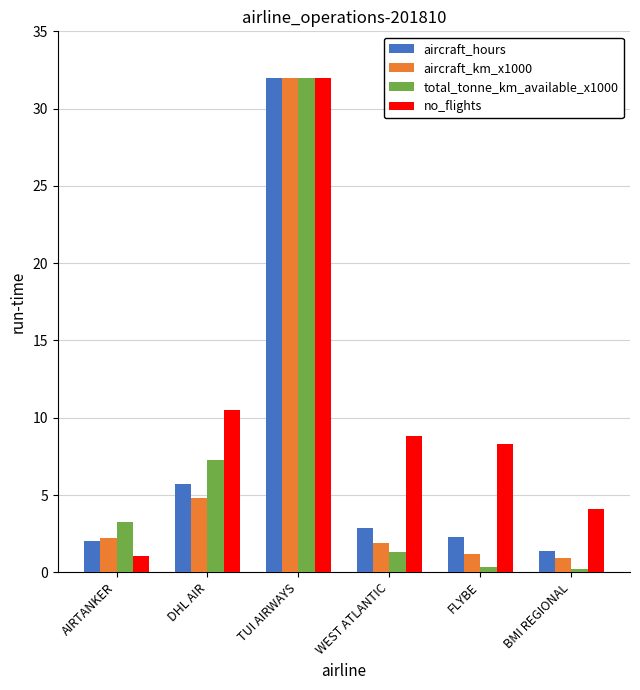

Which category has the highest value across all series?

TUI AIRWAYS